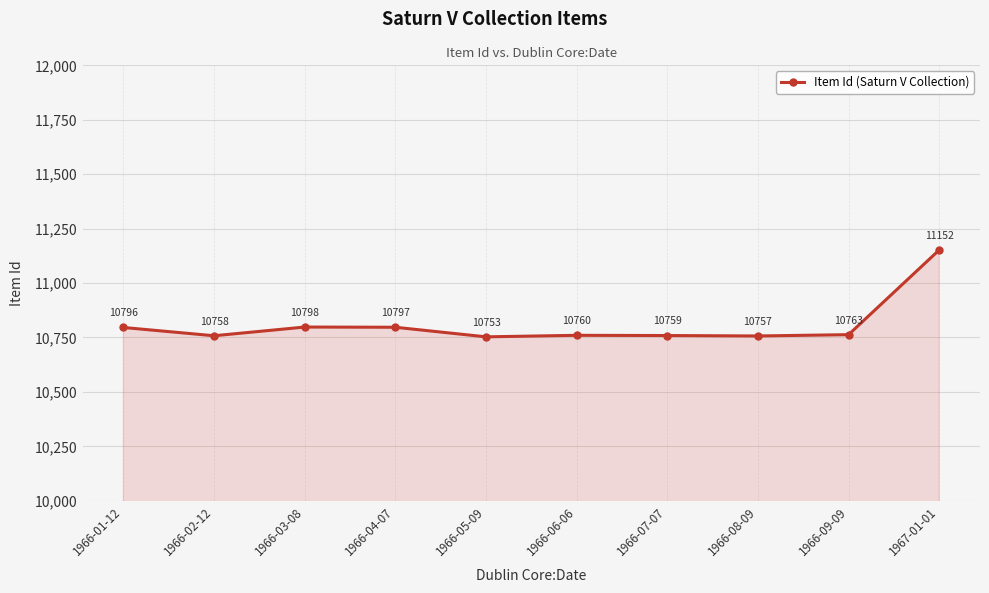

What is the average value?

10809